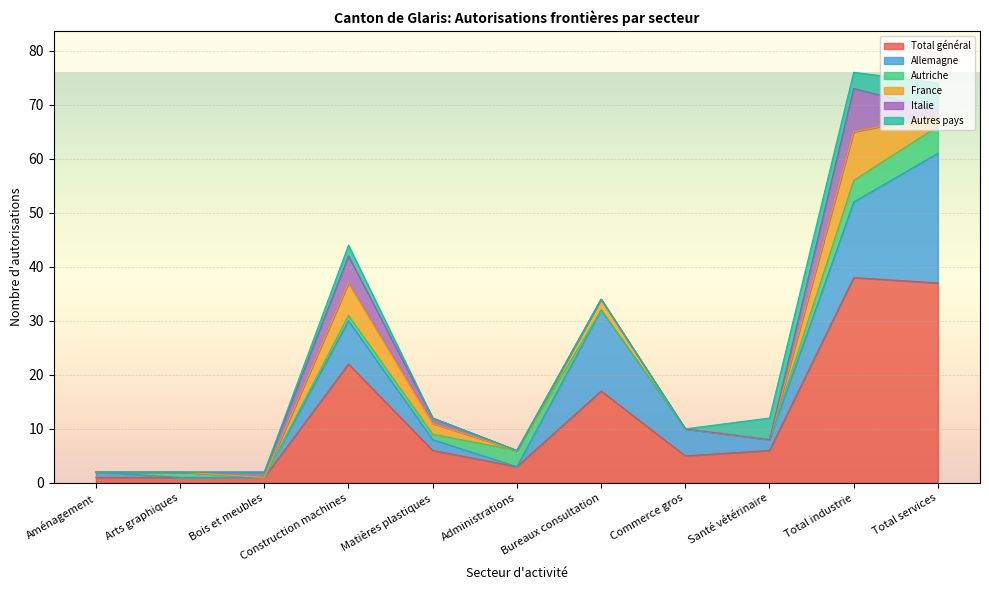

Which has a higher value, Total industrie or Bois et meubles?

Total industrie